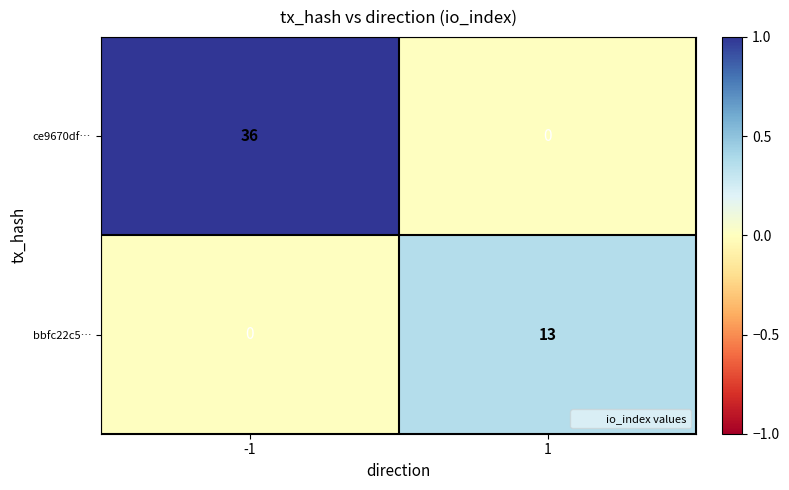

Reading left to right, transcribe all the data shown in this chart.

ce9670df…: -1=36	1=0
bbfc22c5…: -1=0	1=13